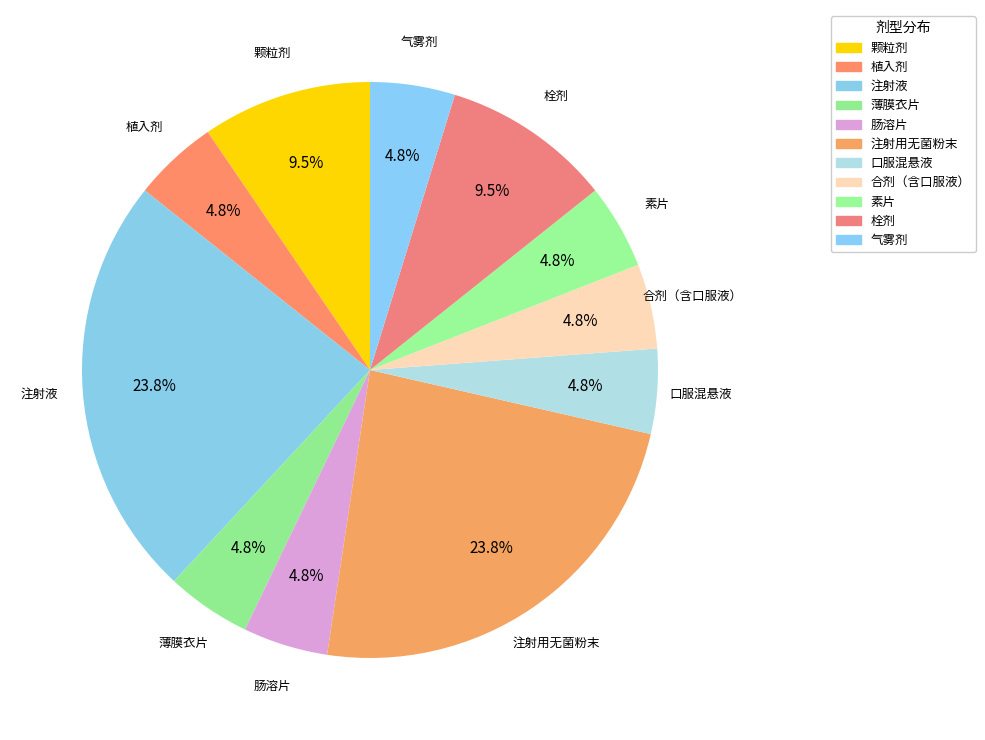

To the nearest percent, what is the combined percentage of 口服混悬液 and 素片?

10%